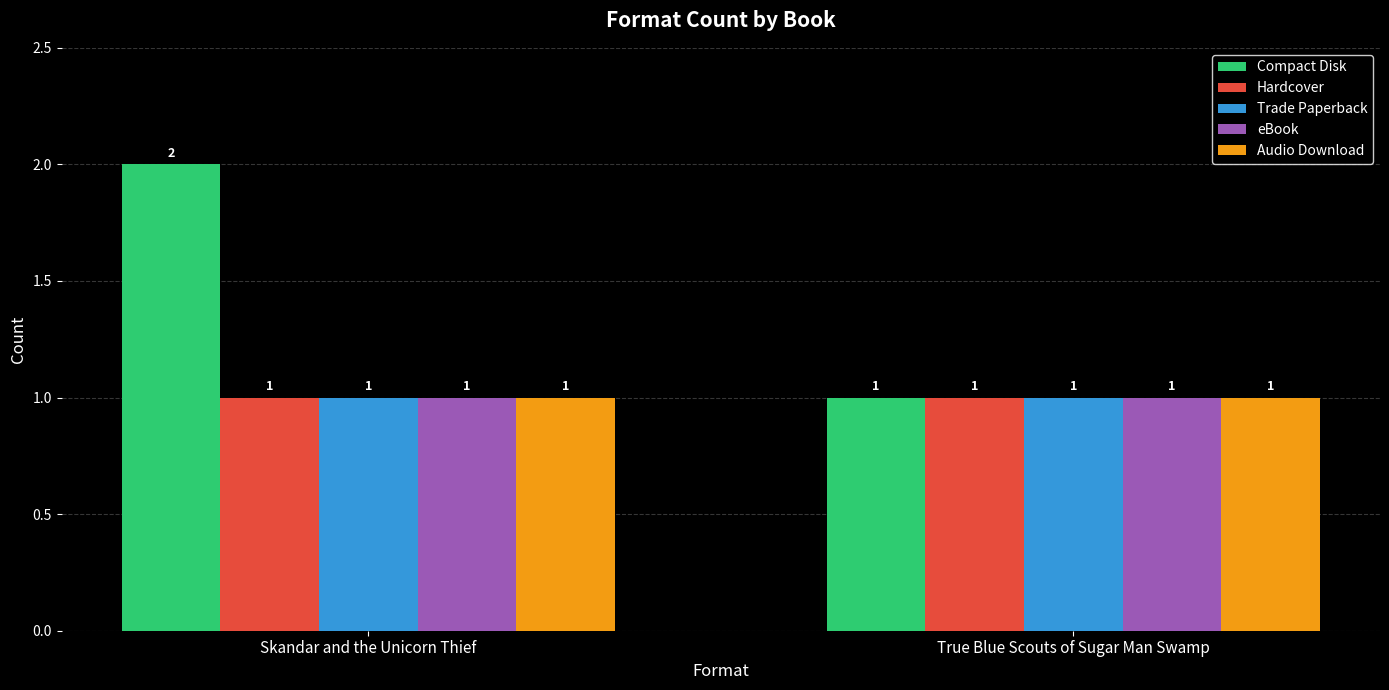

The value of Compact Disk at Skandar and the Unicorn Thief is 2. True or false?

True